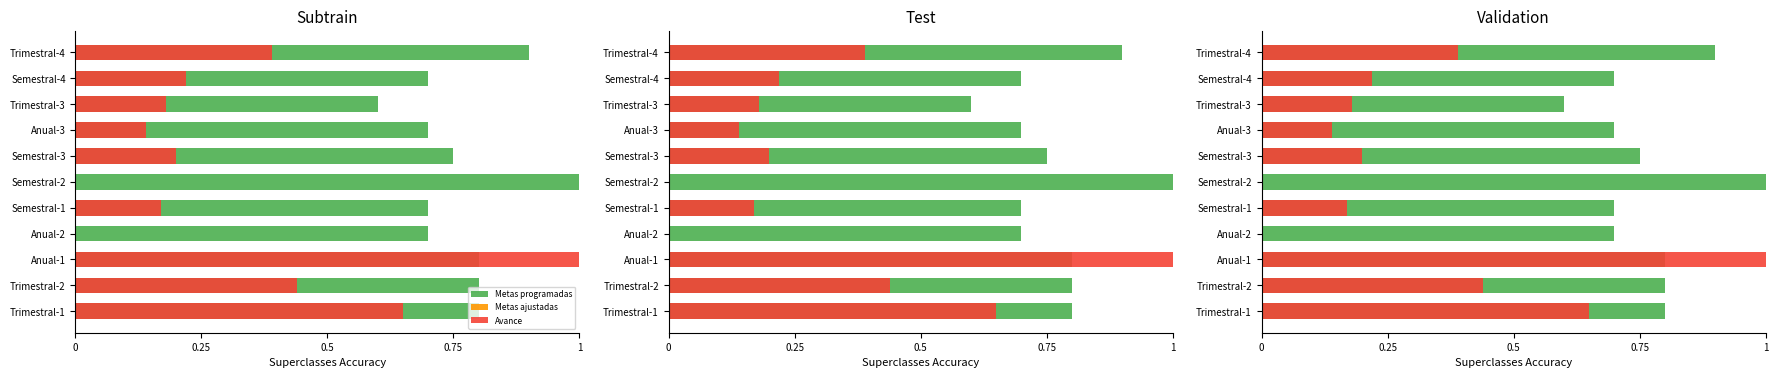

What is the sum of all Avance values?

3.4